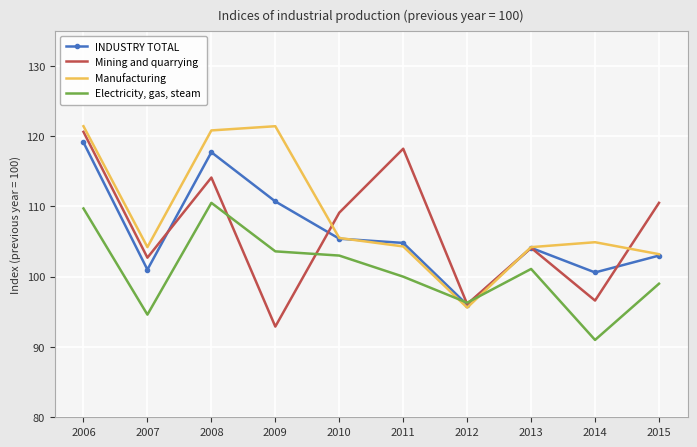

What is the difference between the highest and lowest values at 2007?

9.6